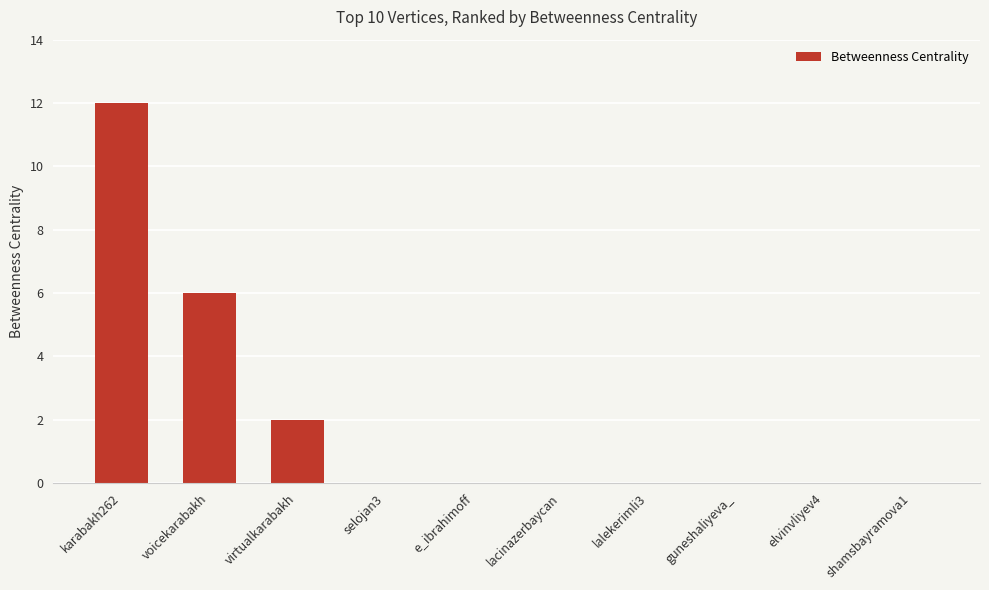

Which has a higher value, virtualkarabakh or lalekerimli3?

virtualkarabakh